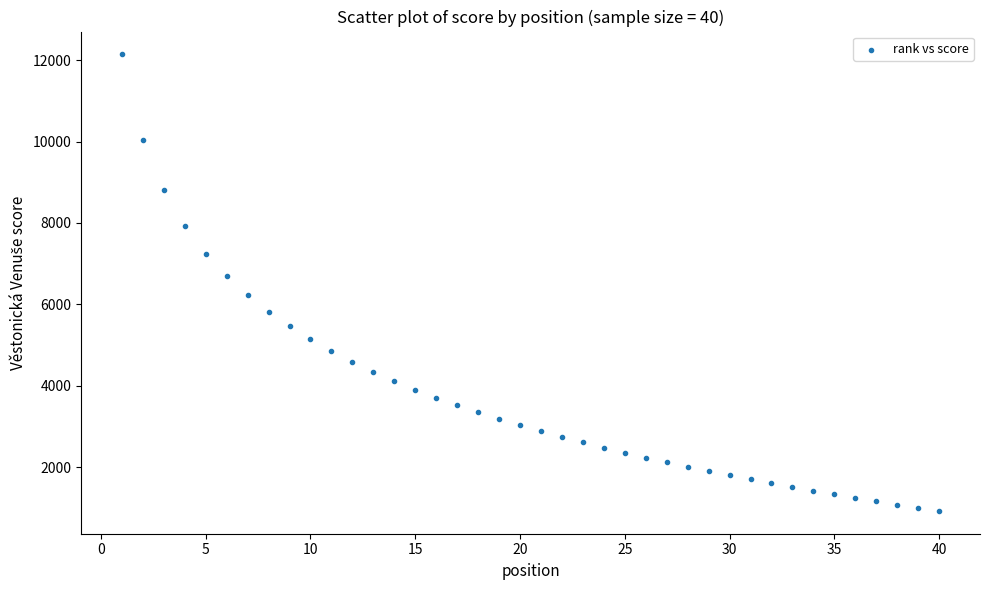

What is the range of Y values (max minus min)?

11214